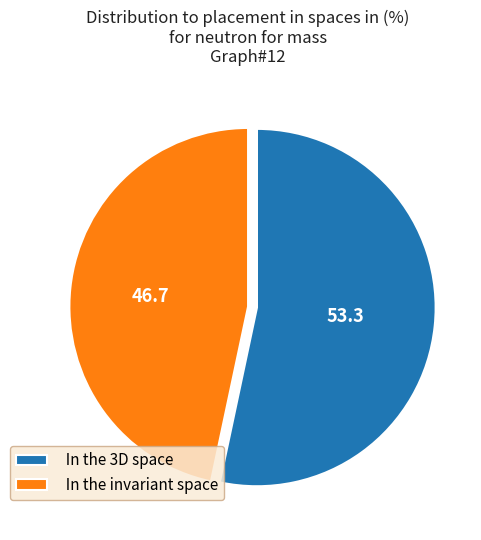

The In the invariant space slice represents 47% of the pie. True or false?

True